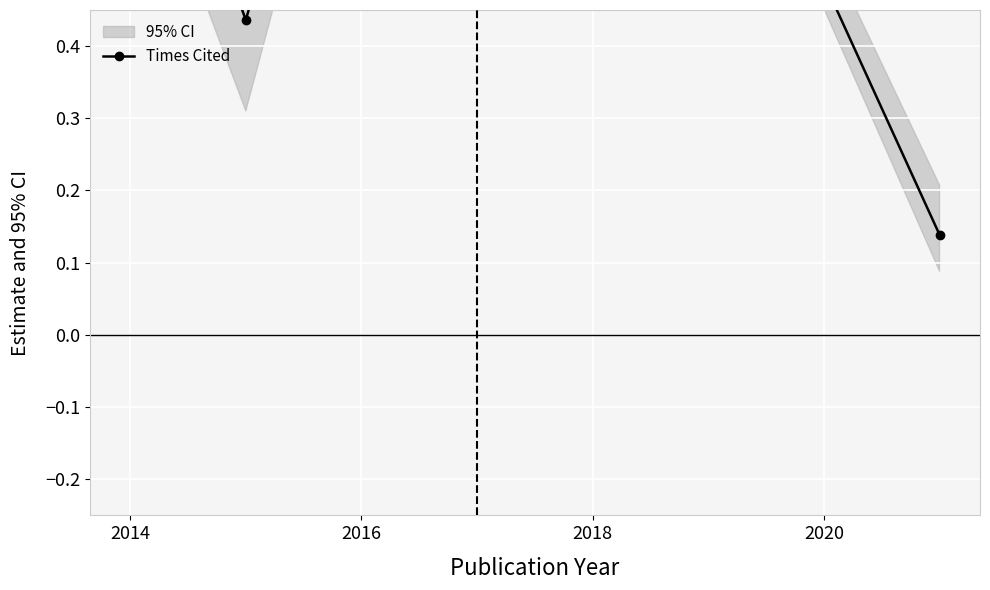

How many points are higher than both their immediate neighbors (excluding endpoints)?

2